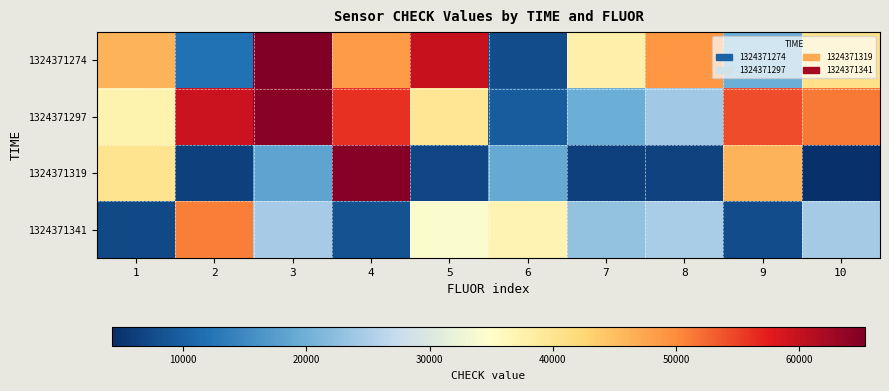

How many data points does each series have?

10